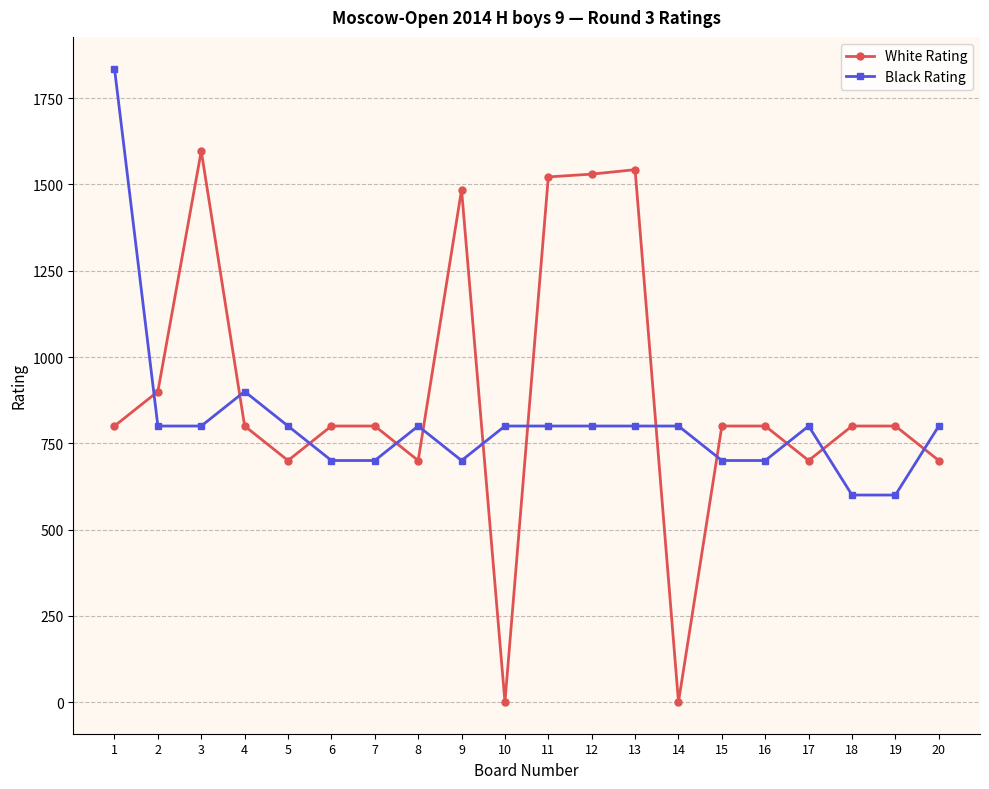

What is the total value across all series at 5?

1500